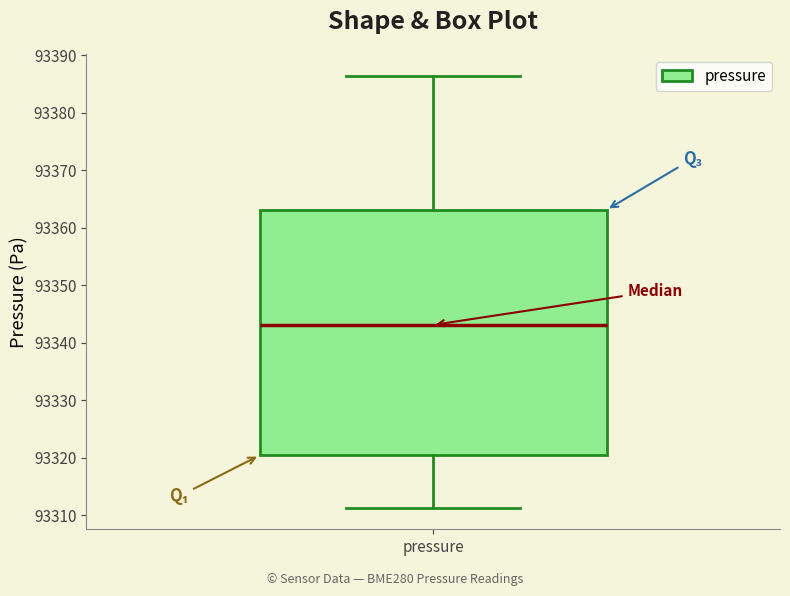

Where does the upper whisker of the box for pressure end on the y-axis? The values are not printed on the chart, so give them approximately, as read against the axis.

93386